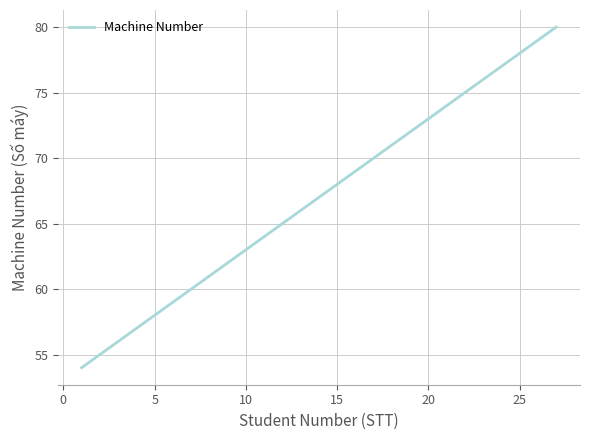

What is the difference between the maximum and minimum values?

26